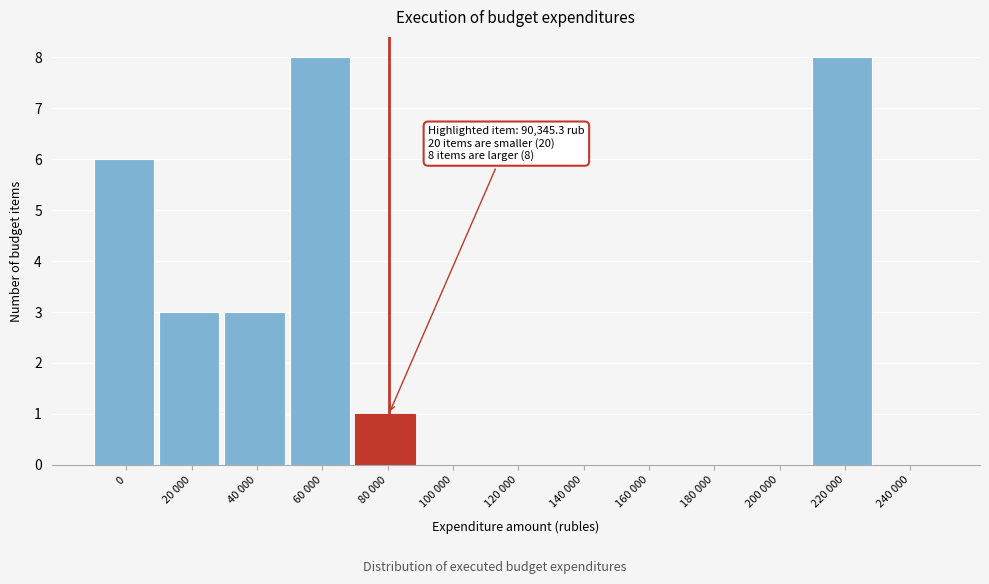

Reading left to right, list all the values displayed in this chart.

0=6	20 000=3	40 000=3	60 000=8	80 000=1	100 000=0	120 000=0	140 000=0	160 000=0	180 000=0	200 000=0	220 000=8	240 000=0